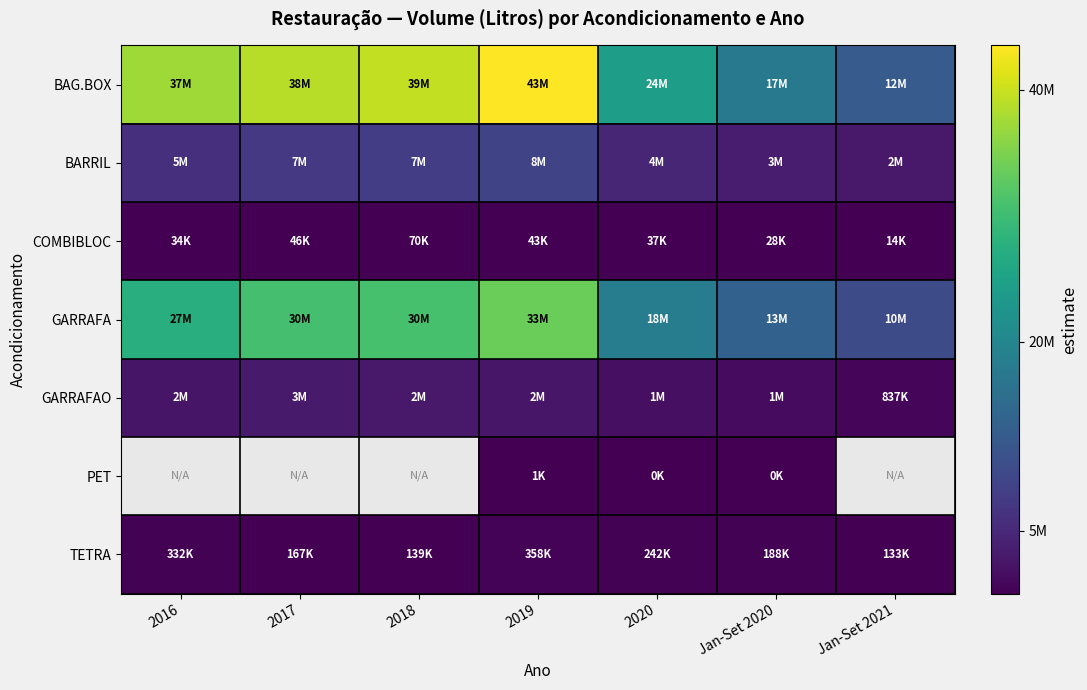

At which label is COMBIBLOC closest to 42810?

2019